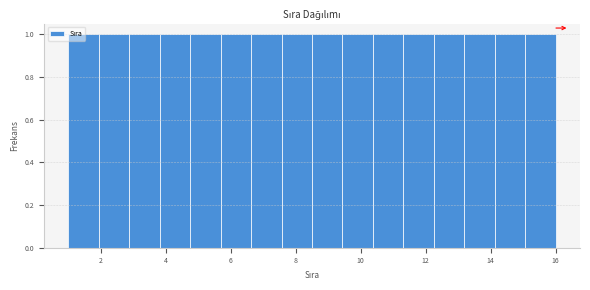

Reading left to right, list every bar in this chart as the range it spans on the x-axis followed by its height. Neither the bar edges nor the heights are printed on the chart, so give them approximately, as read against the axes.

1.0 to 2.0: 1
2.0 to 2.8: 1
2.8 to 3.8: 1
3.8 to 4.8: 1
4.8 to 5.6: 1
5.6 to 6.6: 1
6.6 to 7.6: 1
7.6 to 8.6: 1
8.6 to 9.4: 1
9.4 to 10.4: 1
10.4 to 11.4: 1
11.4 to 12.2: 1
12.2 to 13.2: 1
13.2 to 14.2: 1
14.2 to 15.0: 1
15.0 to 16.0: 1